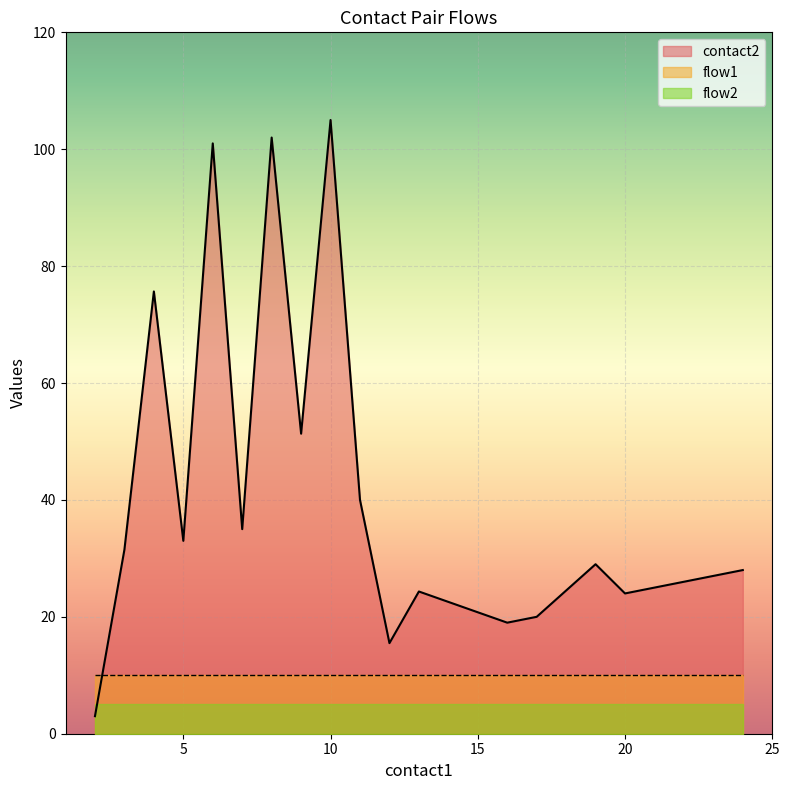

Which category has the lowest value in the contact2 series?

2